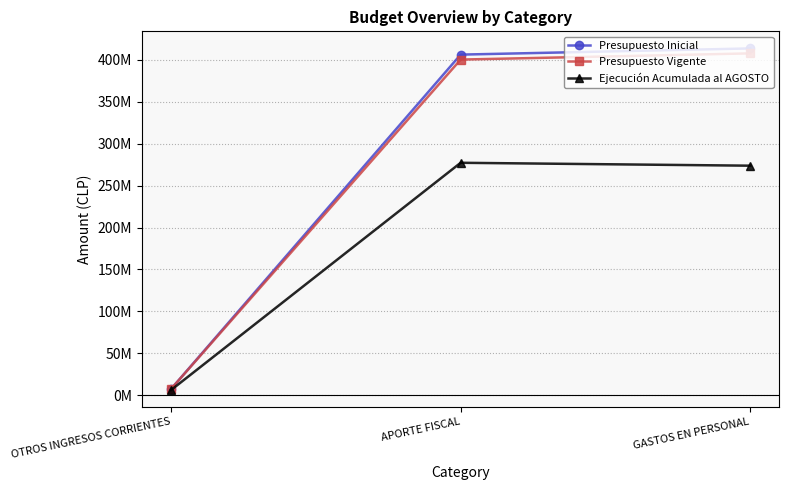

Rank the series by their maximum value, from lowest to highest.

Ejecución Acumulada al AGOSTO, Presupuesto Vigente, Presupuesto Inicial